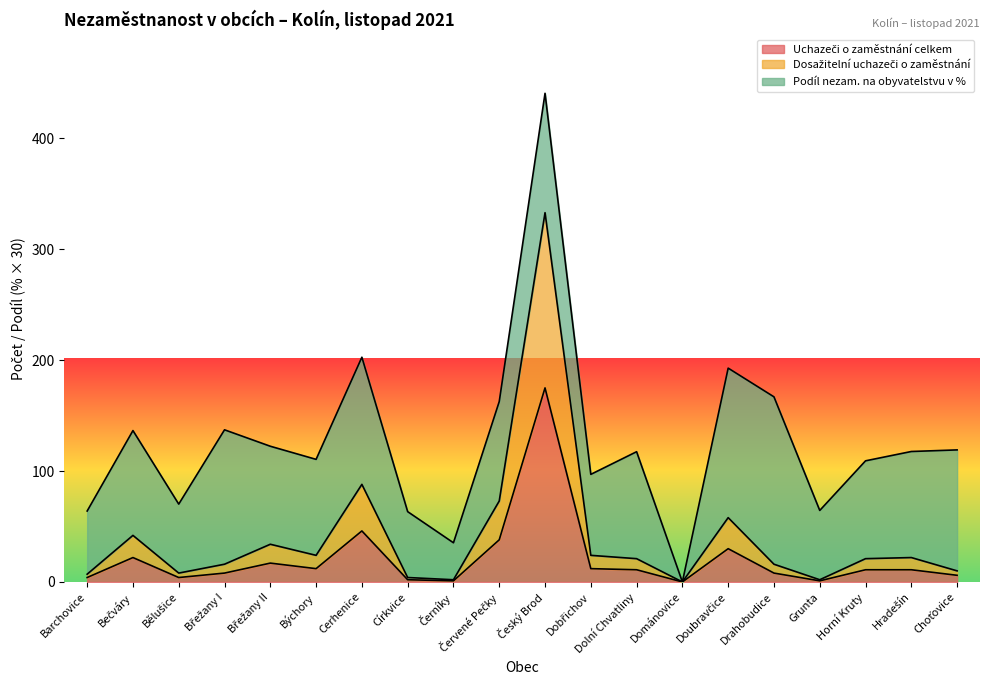

True or false: Uchazeči o zaměstnání celkem has a value of 8 at Drahobudice.

True